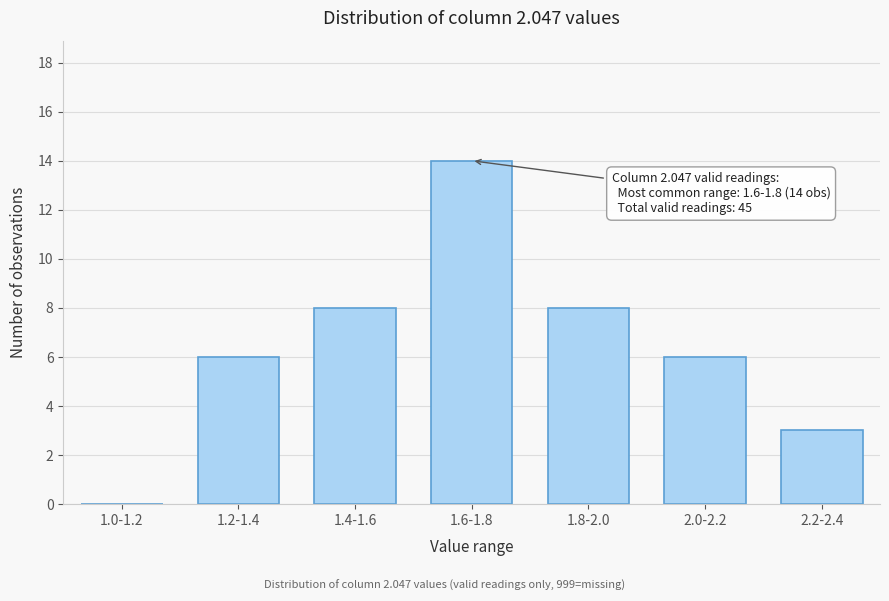

Reading left to right, extract all data points from this chart.

1.0-1.2=0	1.2-1.4=6	1.4-1.6=8	1.6-1.8=14	1.8-2.0=8	2.0-2.2=6	2.2-2.4=3